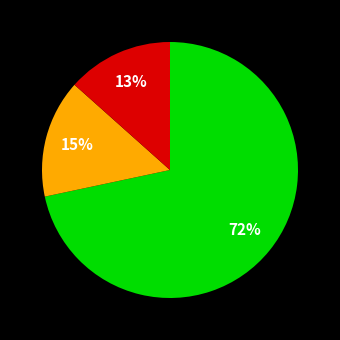

Is there any slice that represents more than half of the pie?

Yes